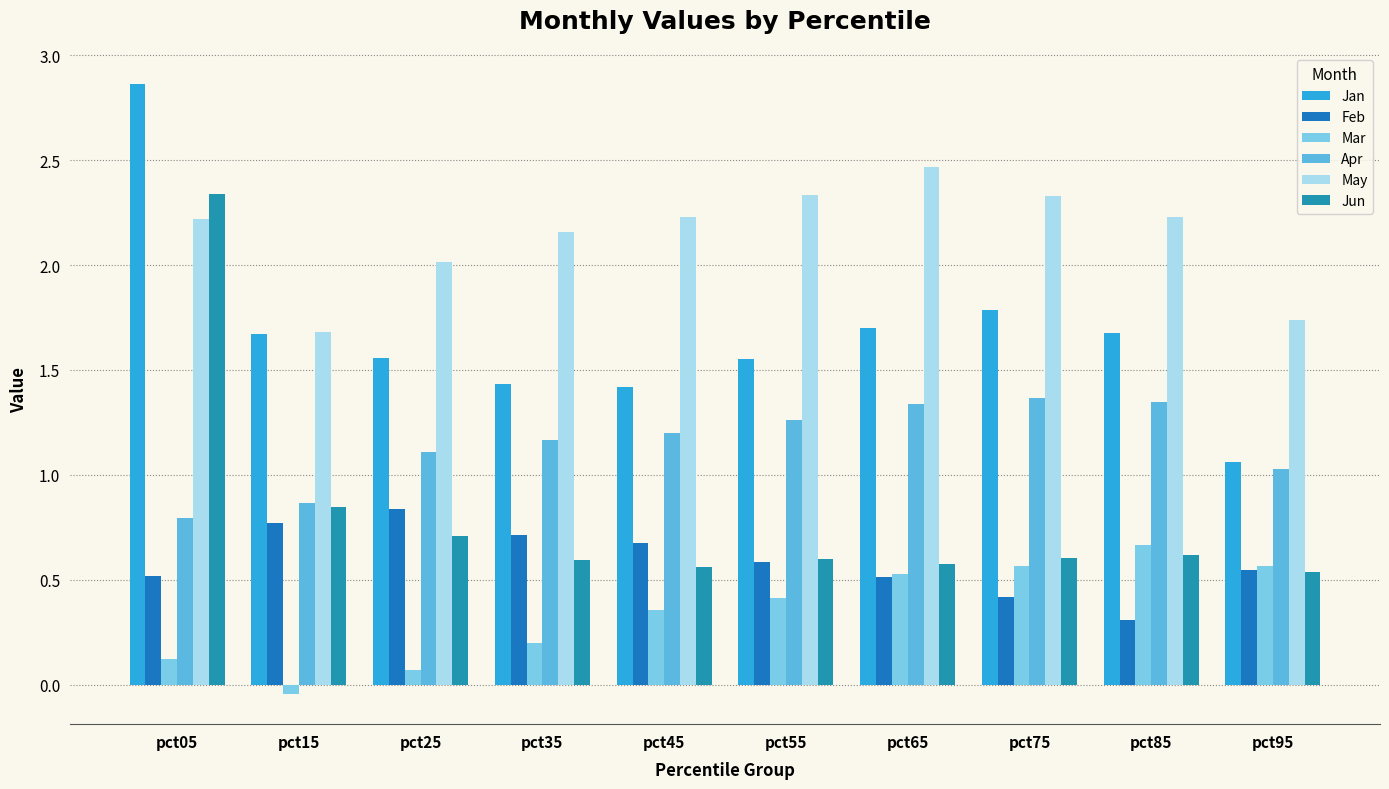

Which category has the lowest value across all series?

pct15